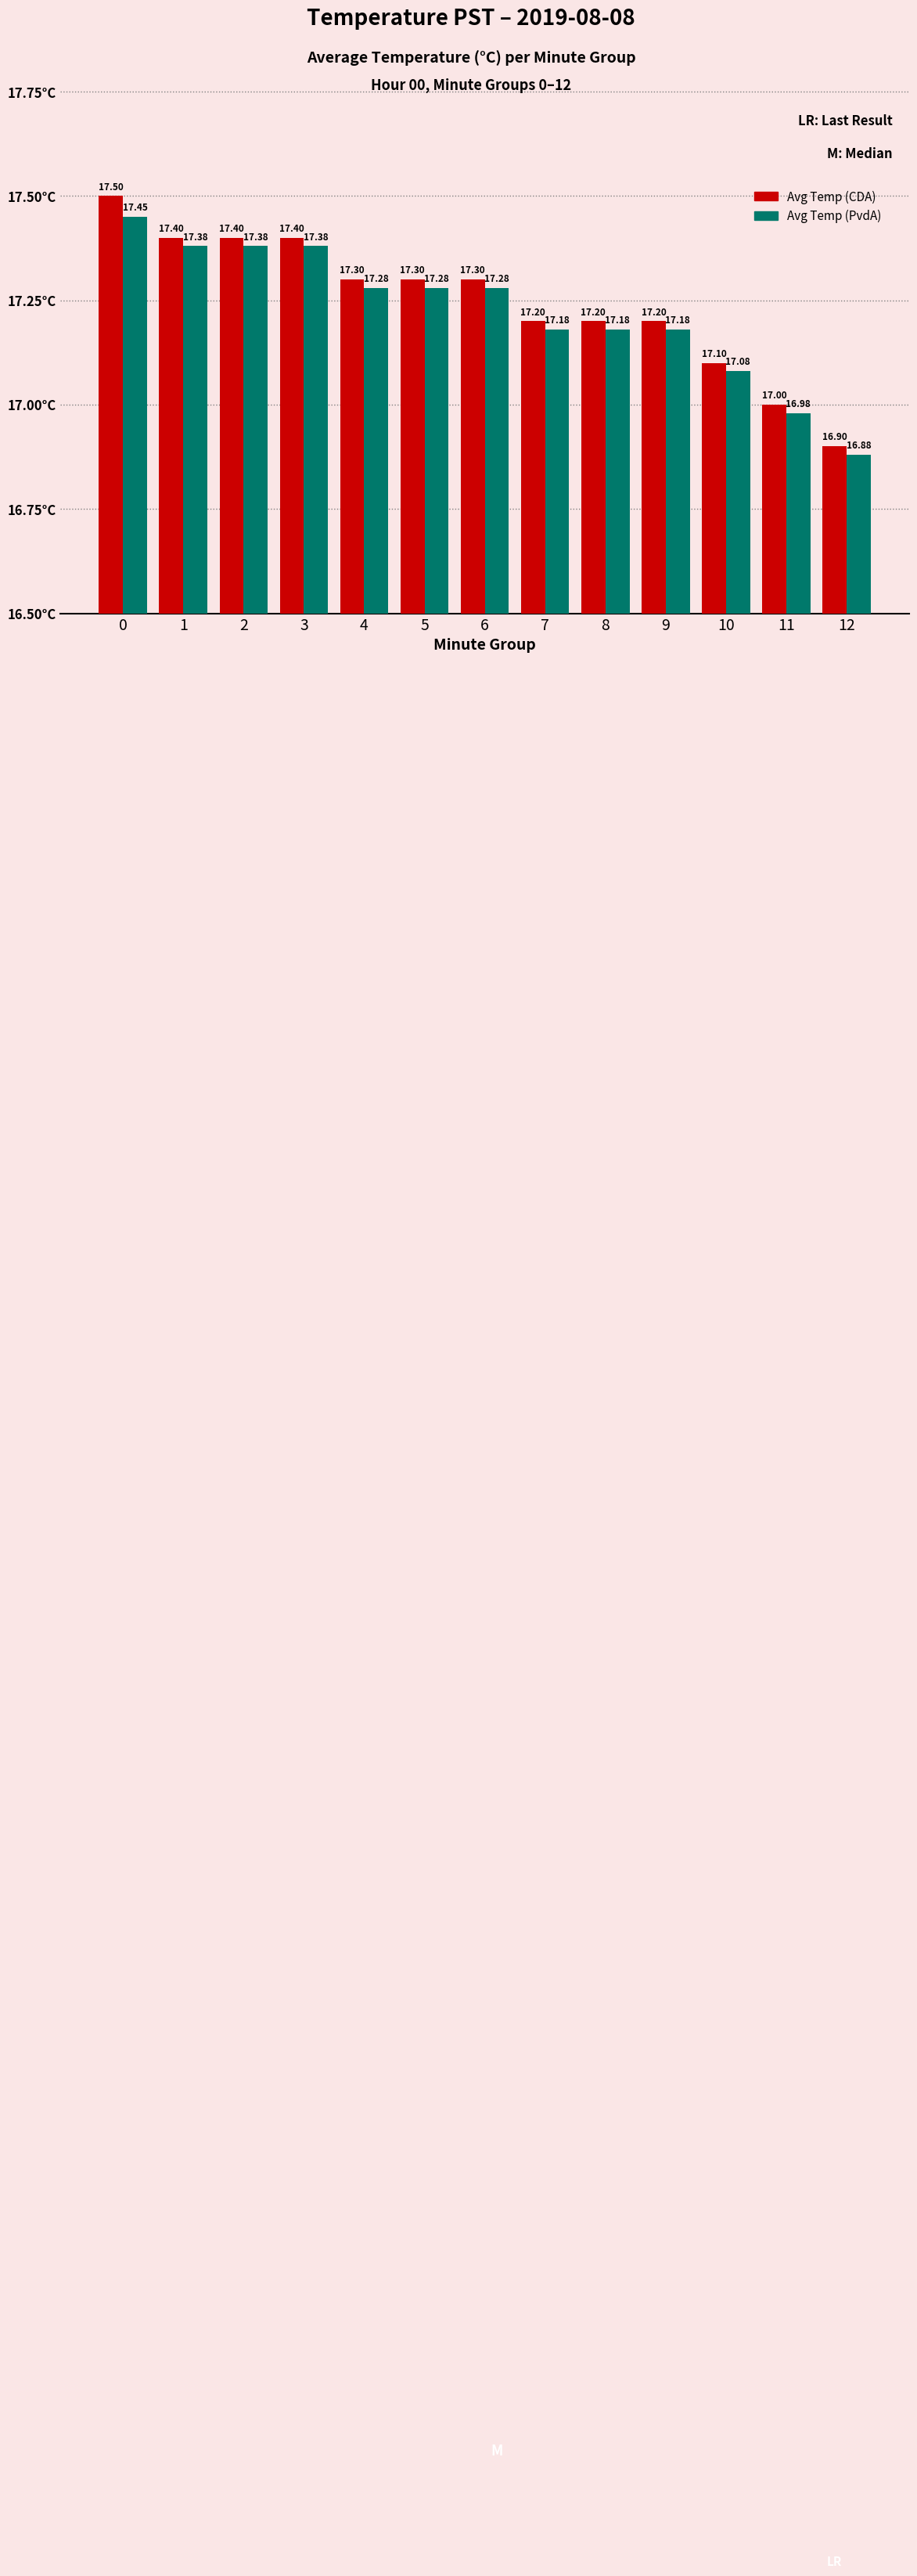

What is the value of the Avg Temp (CDA) bar at the 5th from the left?

17.3